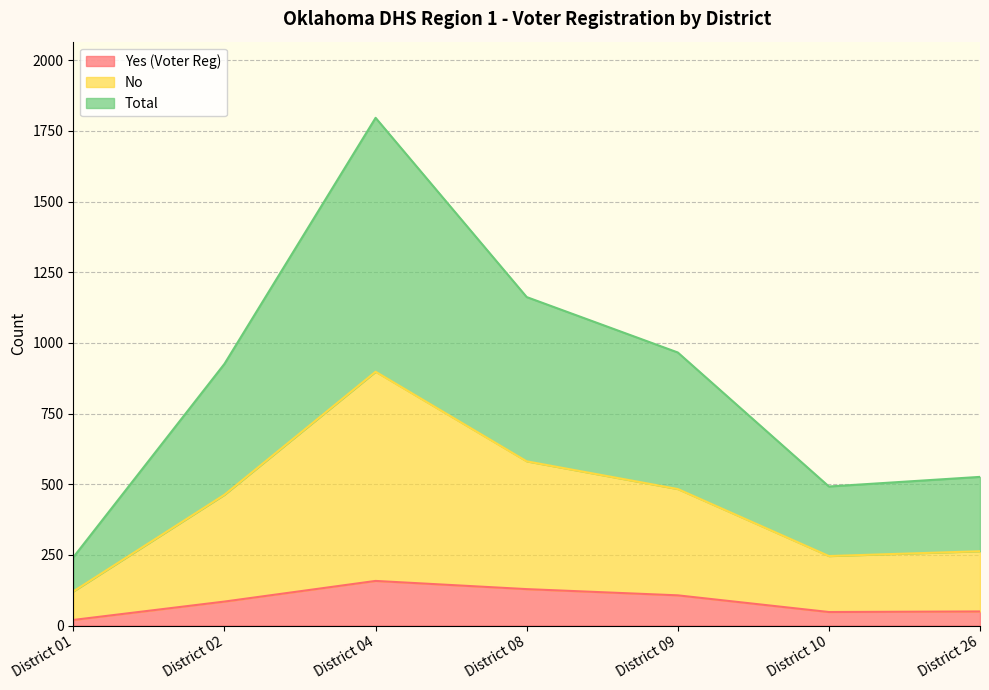

Reading left to right, extract all data points from this chart.

Yes (Voter Reg): District 01=20	District 02=85	District 04=158	District 08=129	District 09=107	District 10=48	District 26=50
No: District 01=121	District 02=463	District 04=898	District 08=581	District 09=483	District 10=246	District 26=263
Total: District 01=242	District 02=926	District 04=1796	District 08=1162	District 09=966	District 10=492	District 26=526